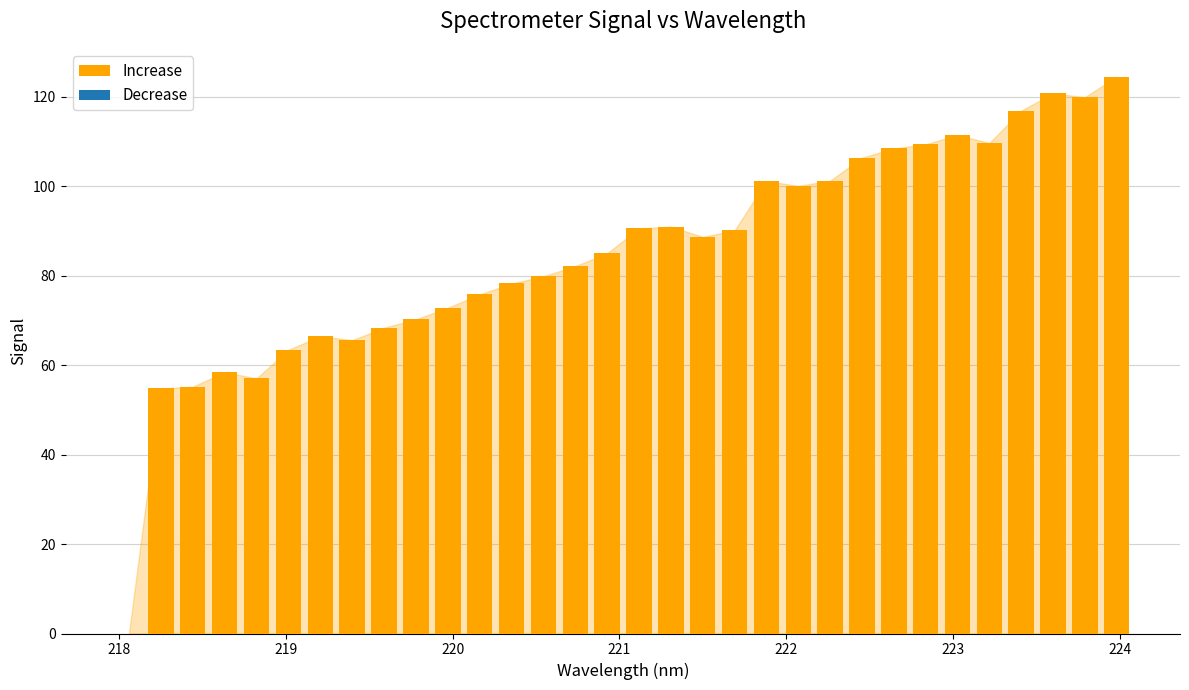

What is the greatest value displayed?

124.4